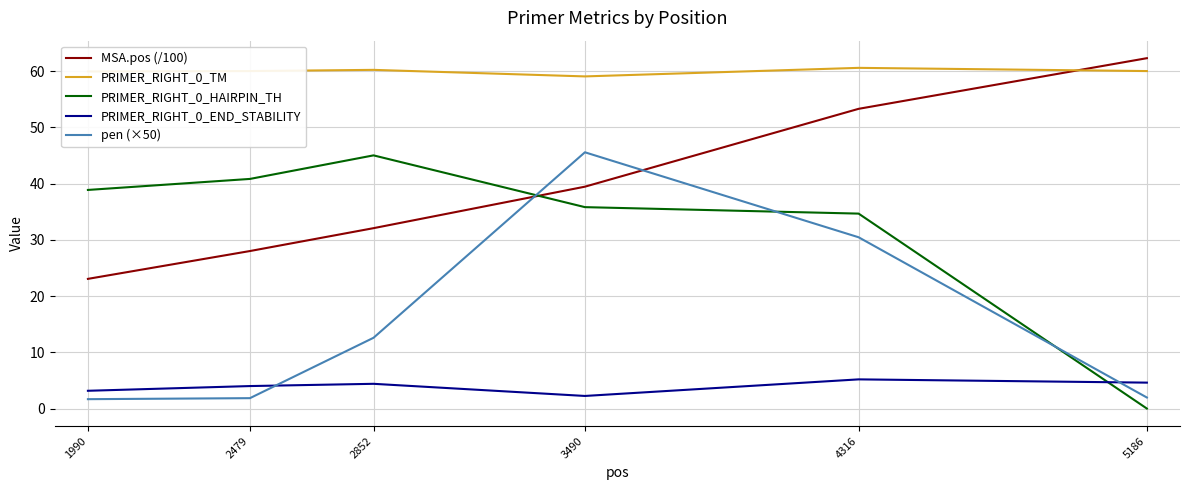

Is the value of PRIMER_RIGHT_0_END_STABILITY at 5186 greater than the value of pen (×50) at 1990?

Yes